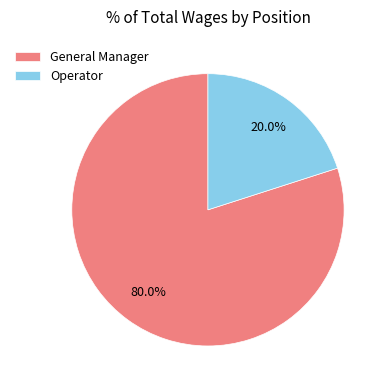

Rank the categories by value from lowest to highest.

Operator, General Manager